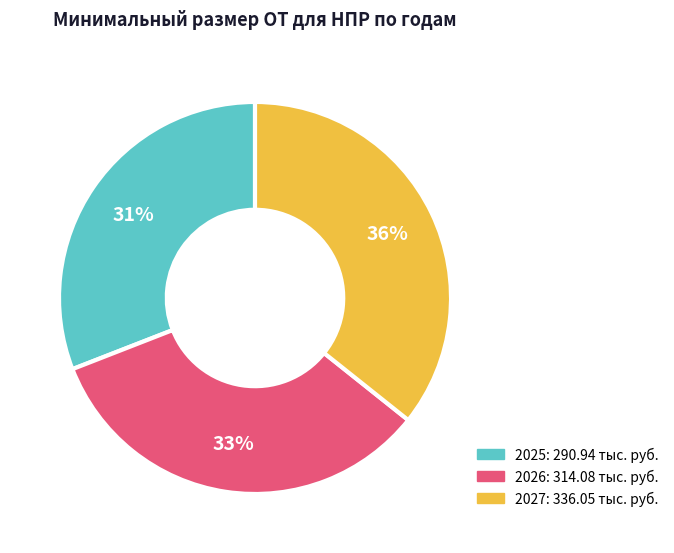

Rank the categories by value from lowest to highest.

2025, 2026, 2027